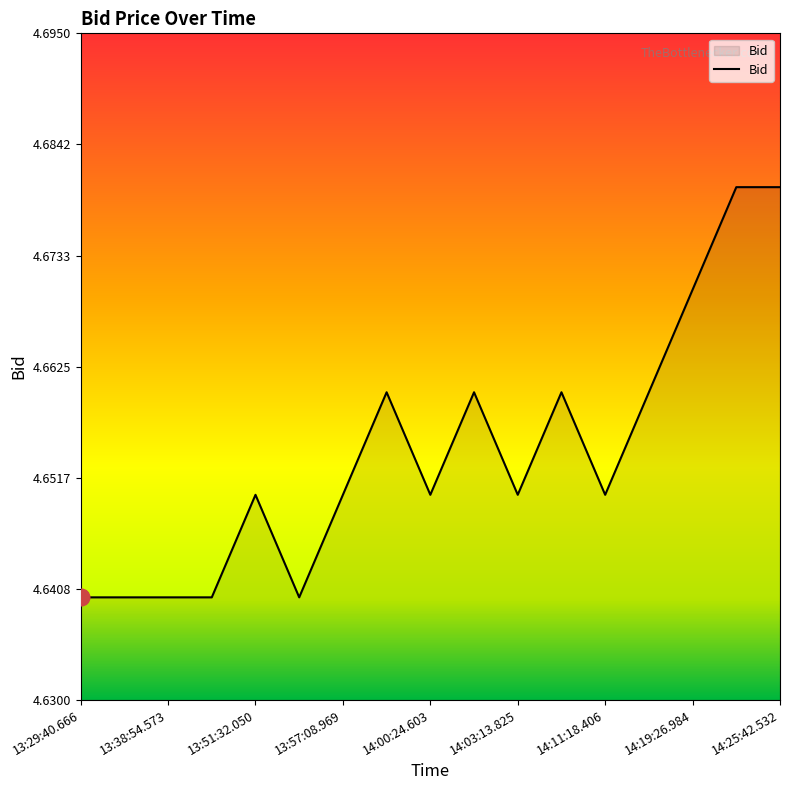

The chart shows a value of 1.0 at 13:57:08.969. True or false?

False